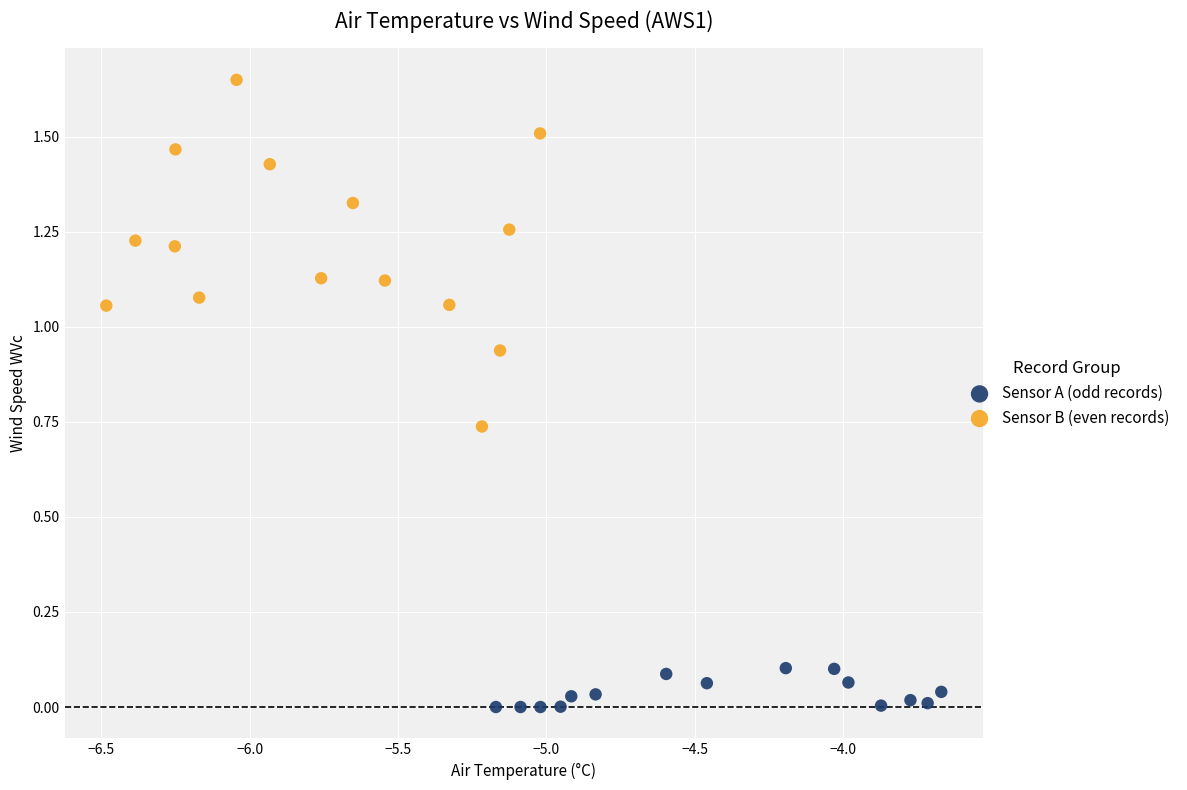

Which series contains the lowest Y value?

Sensor A (odd records)